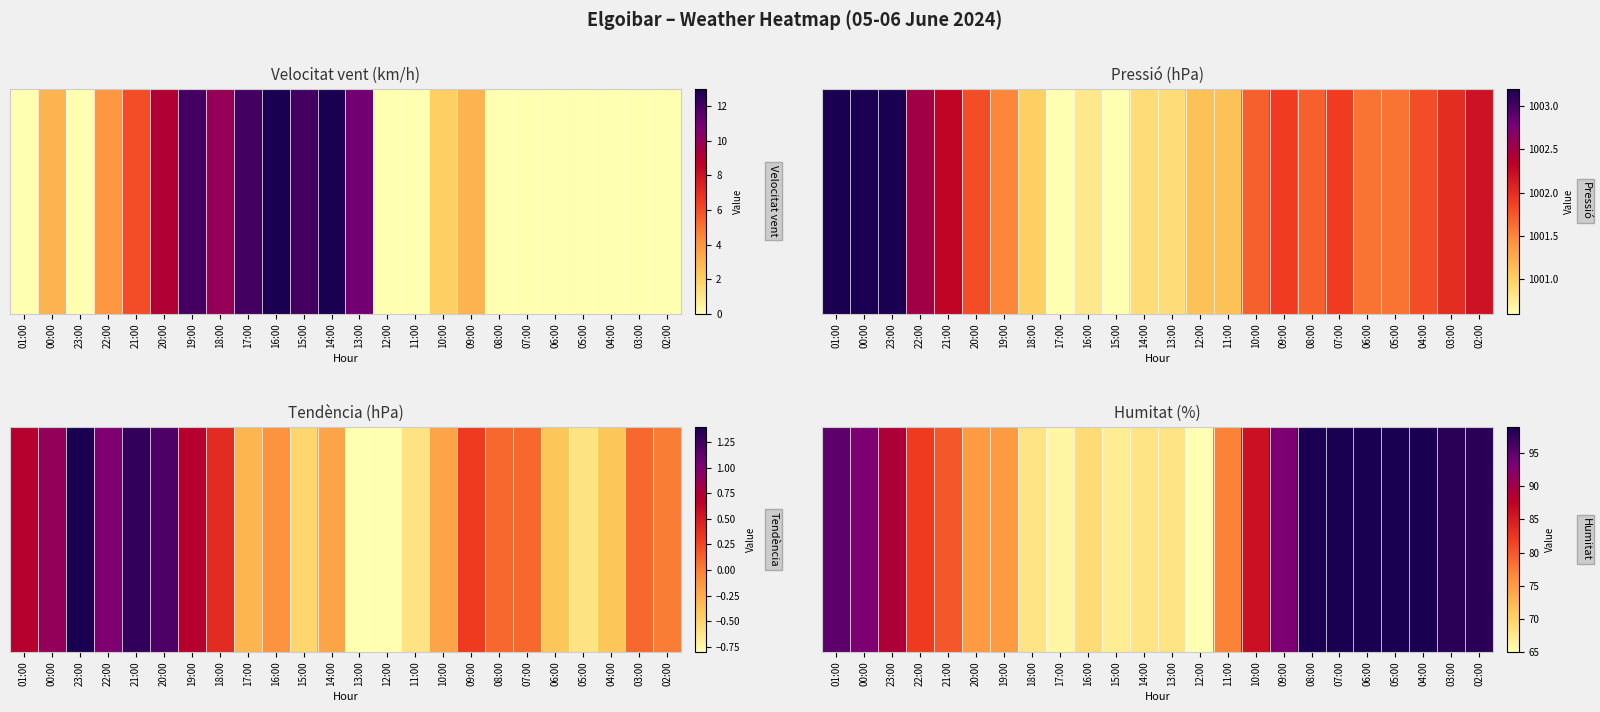

At which label does the data first exceed 86?

01:00